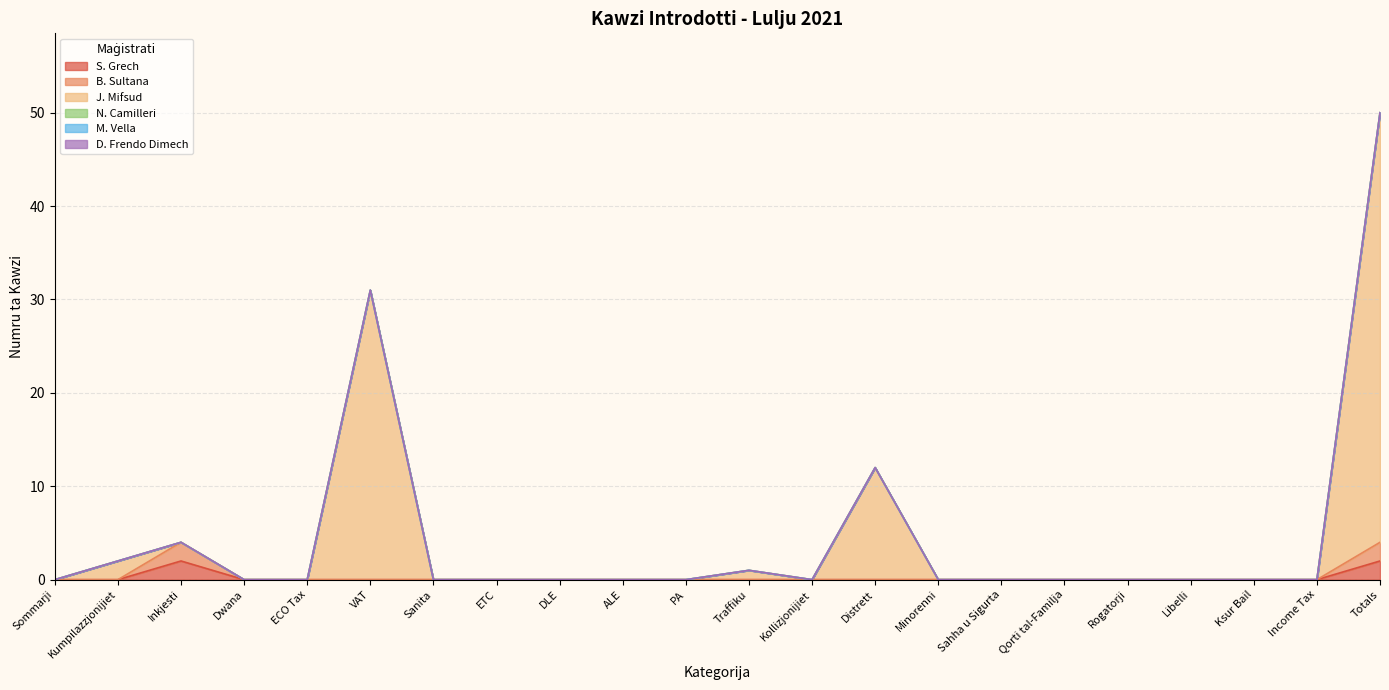

The B. Sultana series shows 0 at ETC. True or false?

True